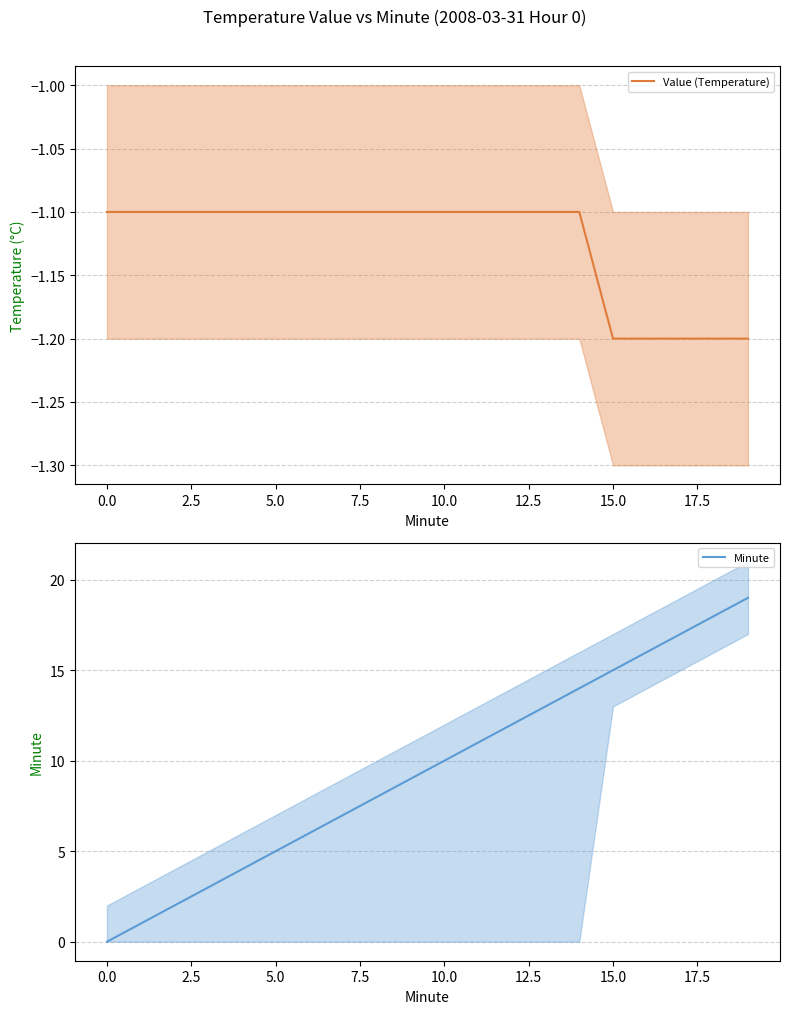

What is the maximum value for Value (Temperature)?

-1.1